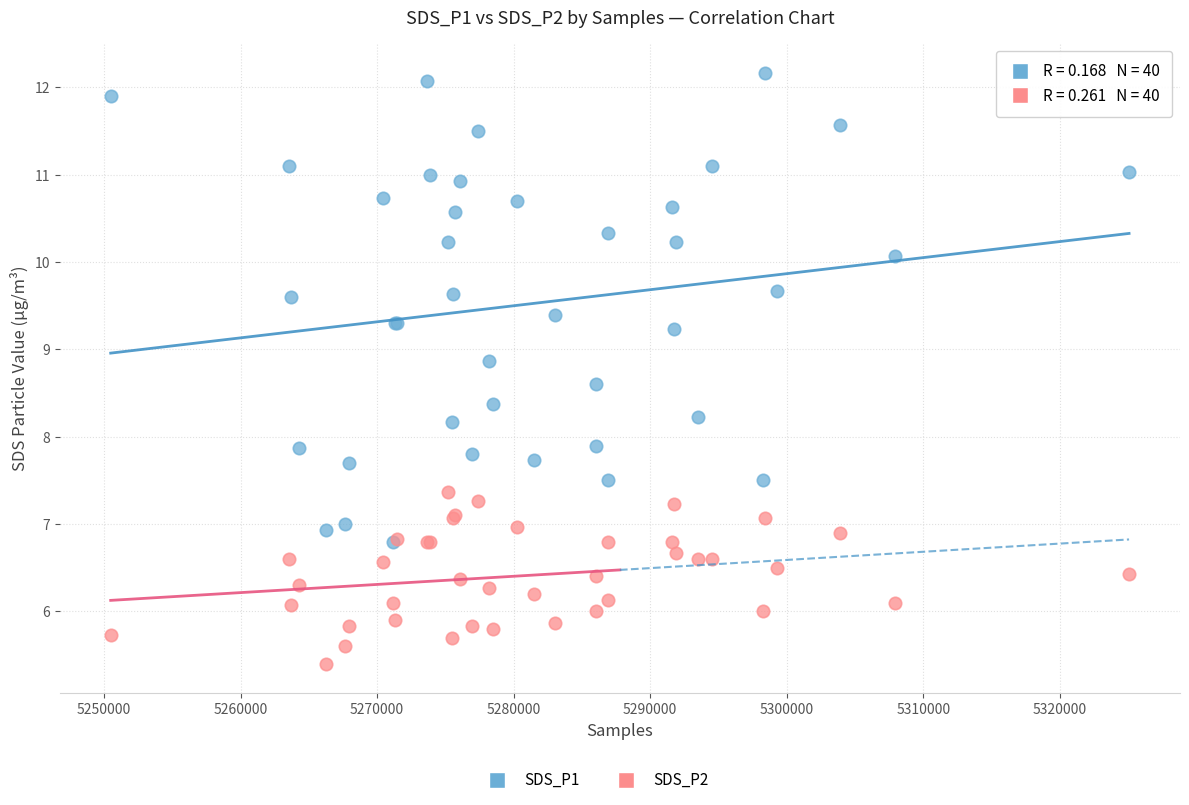

In the SDS_P1 series, what Y value is closest to 9?

8.9